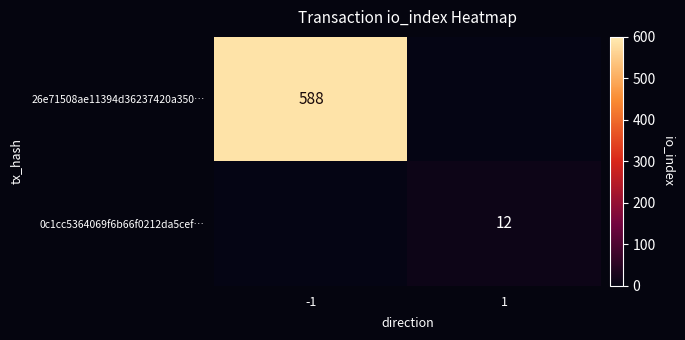

The value of 26e71508ae11394d36237420a350… at -1 is 588. True or false?

True